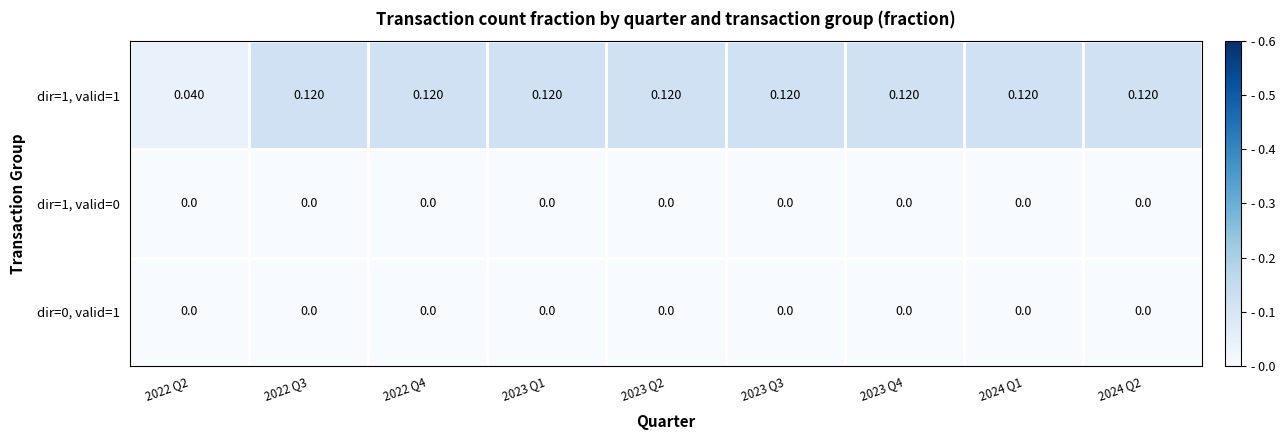

Which series has the largest total across all categories?

dir=1, valid=1